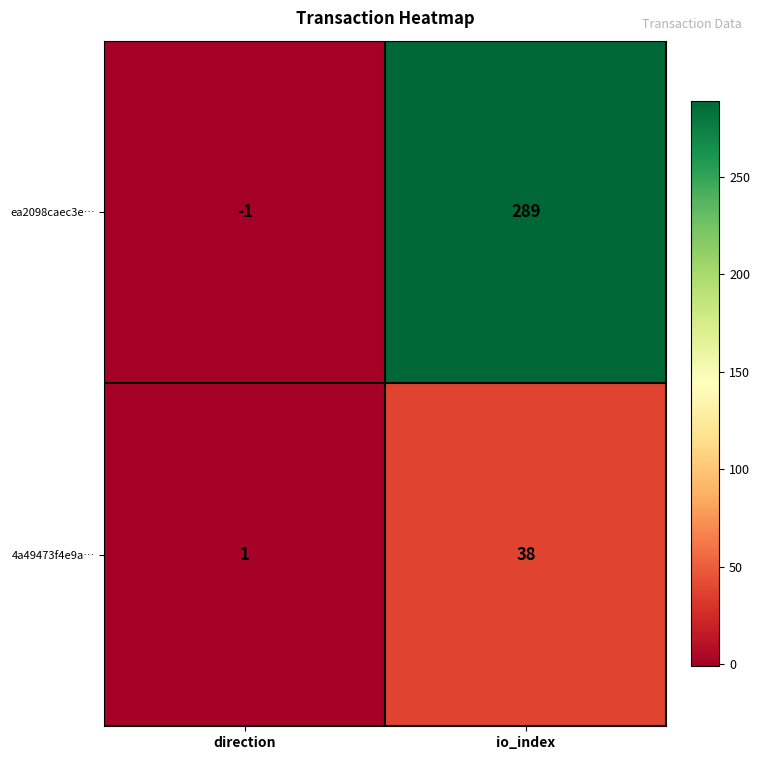

At how many categories does at least one series exceed 60?

1